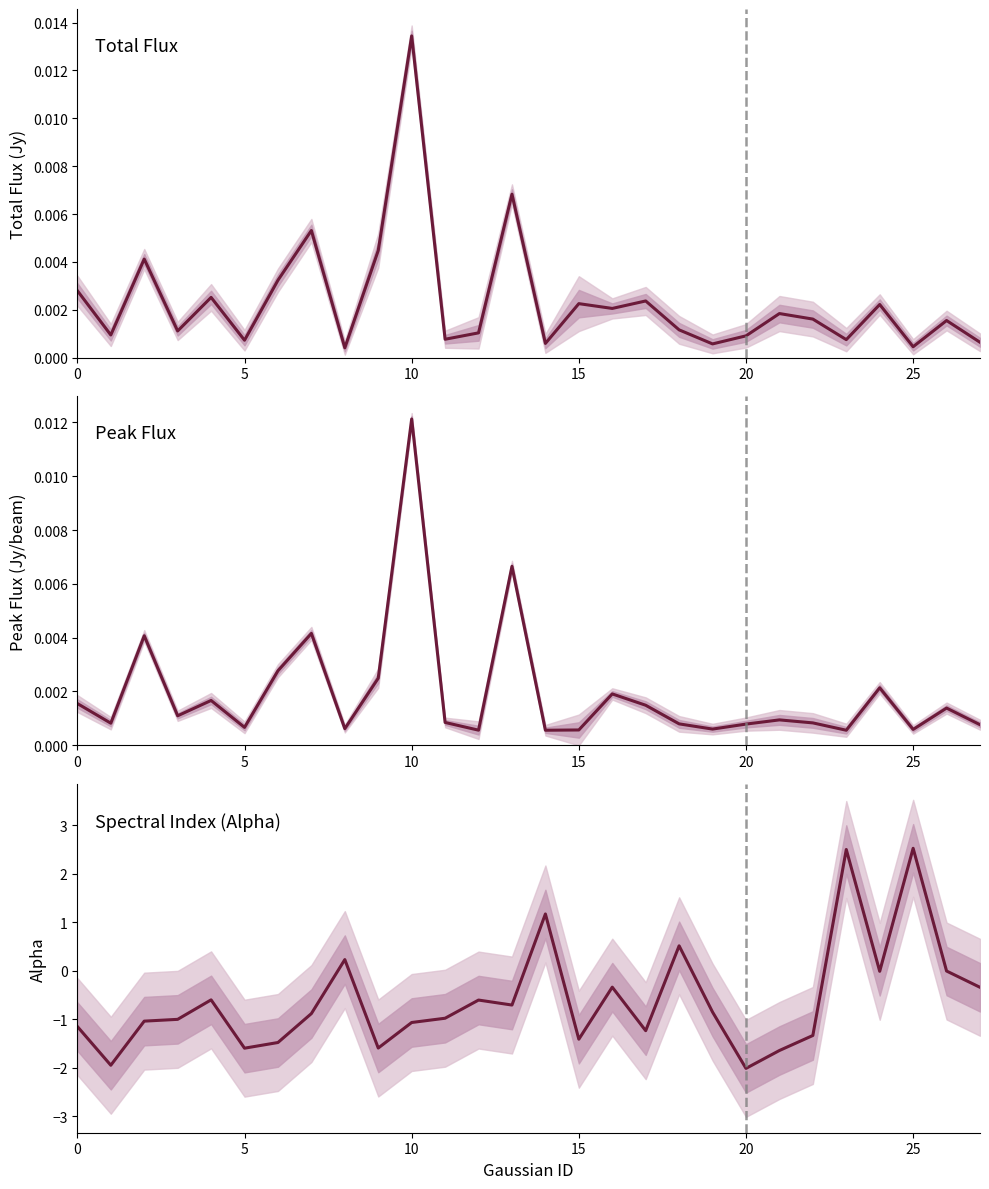

Rank the series by their maximum value, from highest to lowest.

Spectral Index (Alpha), Total Flux, Peak Flux